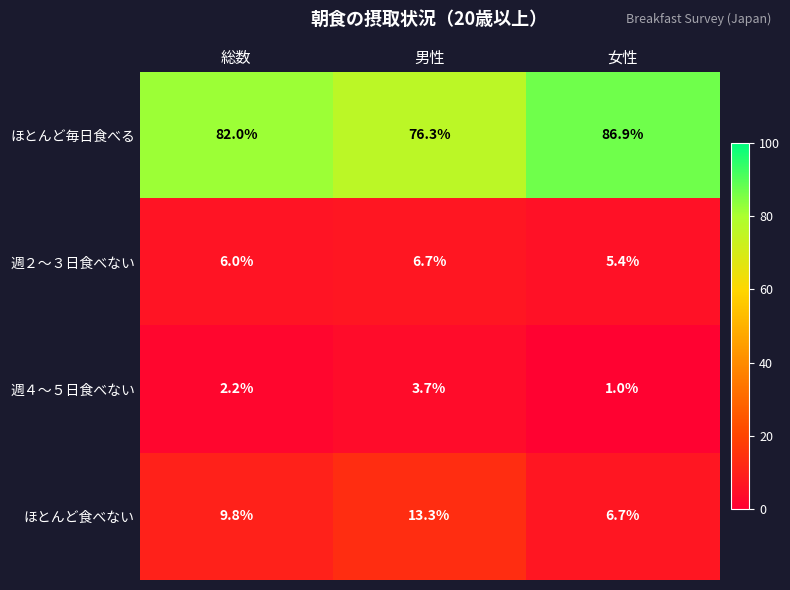

List the series in order of their peak value, lowest first.

週４～５日食べない, 週２～３日食べない, ほとんど食べない, ほとんど毎日食べる